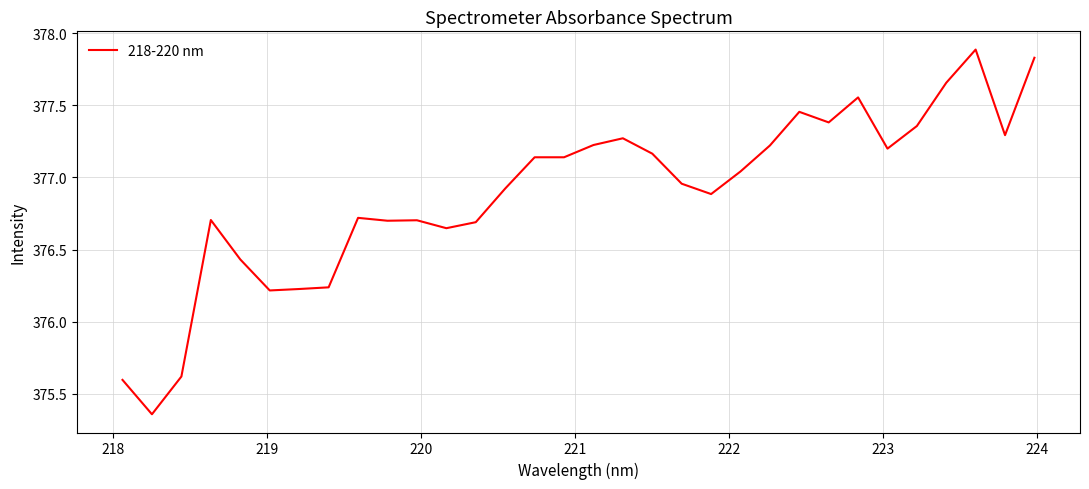

What is the average value?

376.9